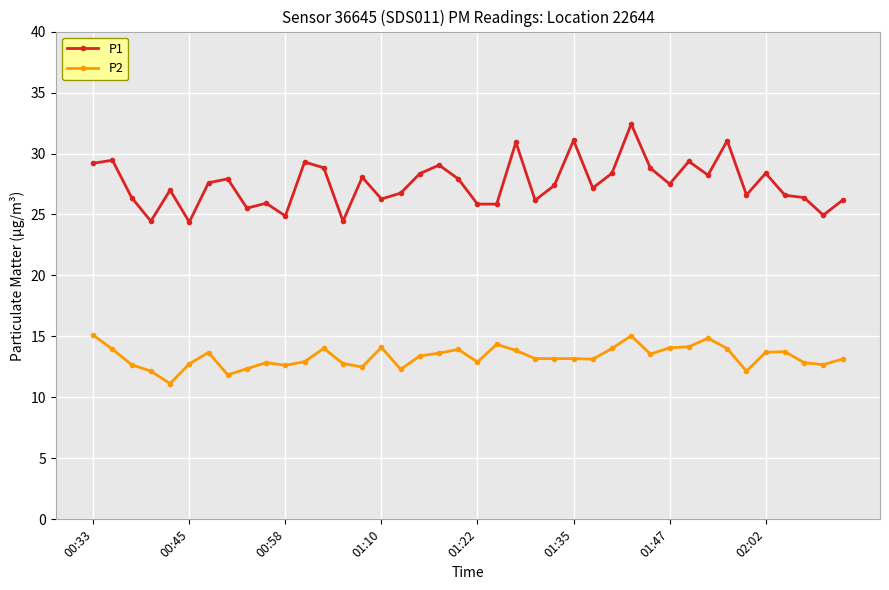

True or false: P2 and P1 cross at least once.

False